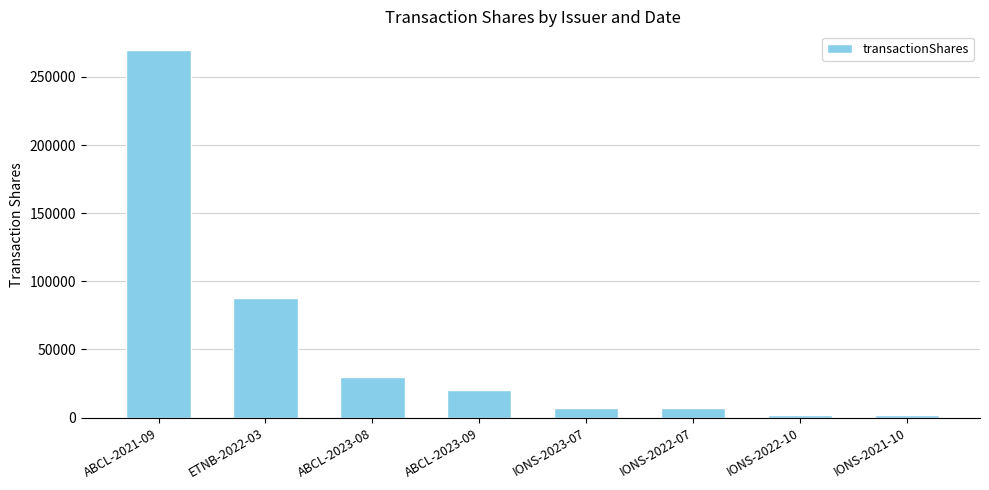

True or false: the data shows 7110 at IONS-2022-07.

True